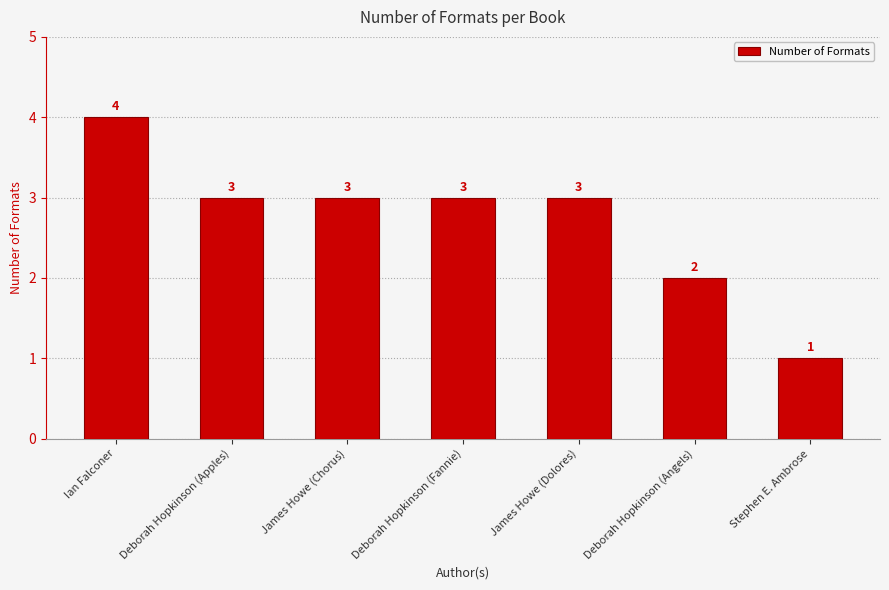

What is the minimum value shown in the chart?

1